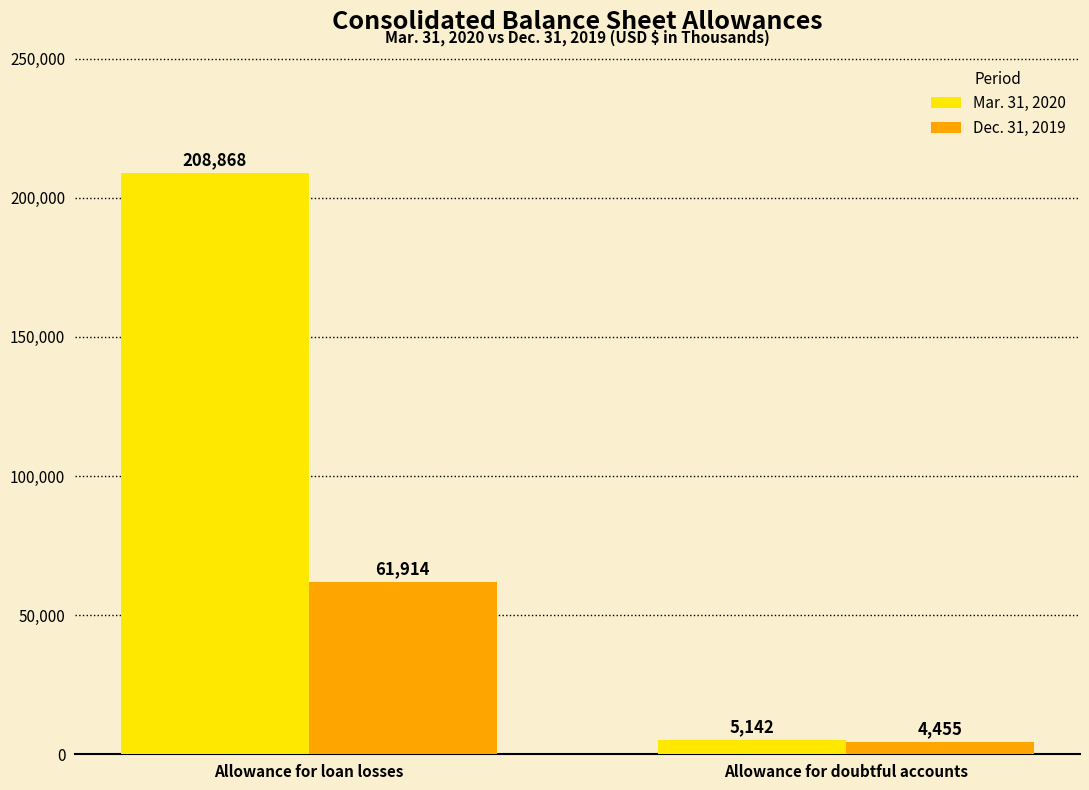

Which label corresponds to the largest value in the chart?

Allowance for loan losses